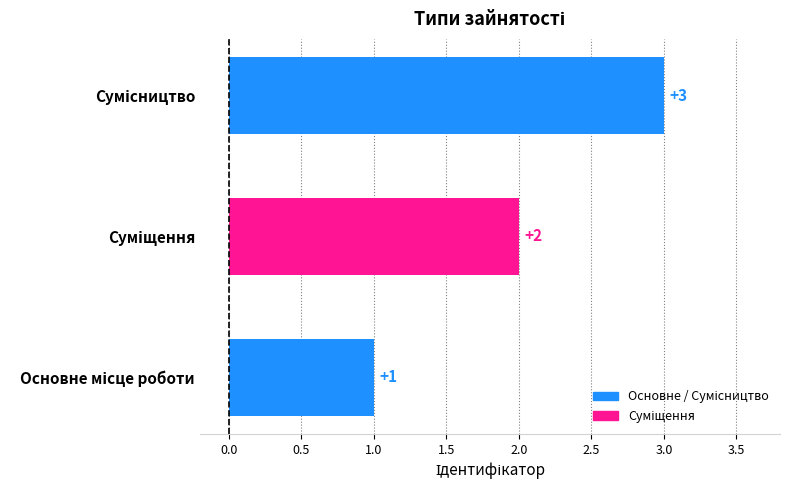

Are the bars horizontal?

Yes